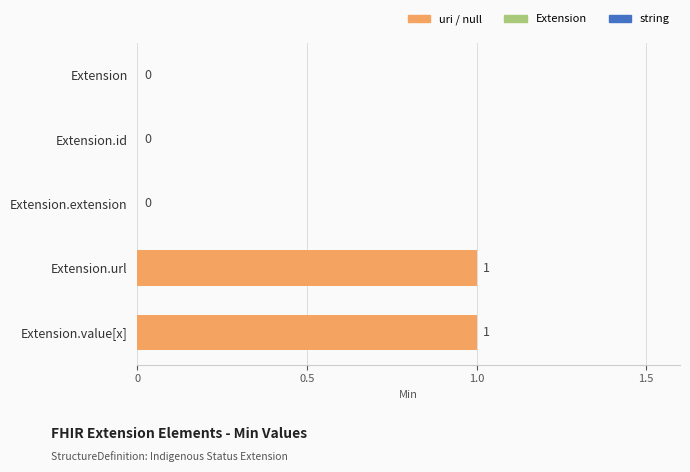

Count the number of categories in the chart.

5